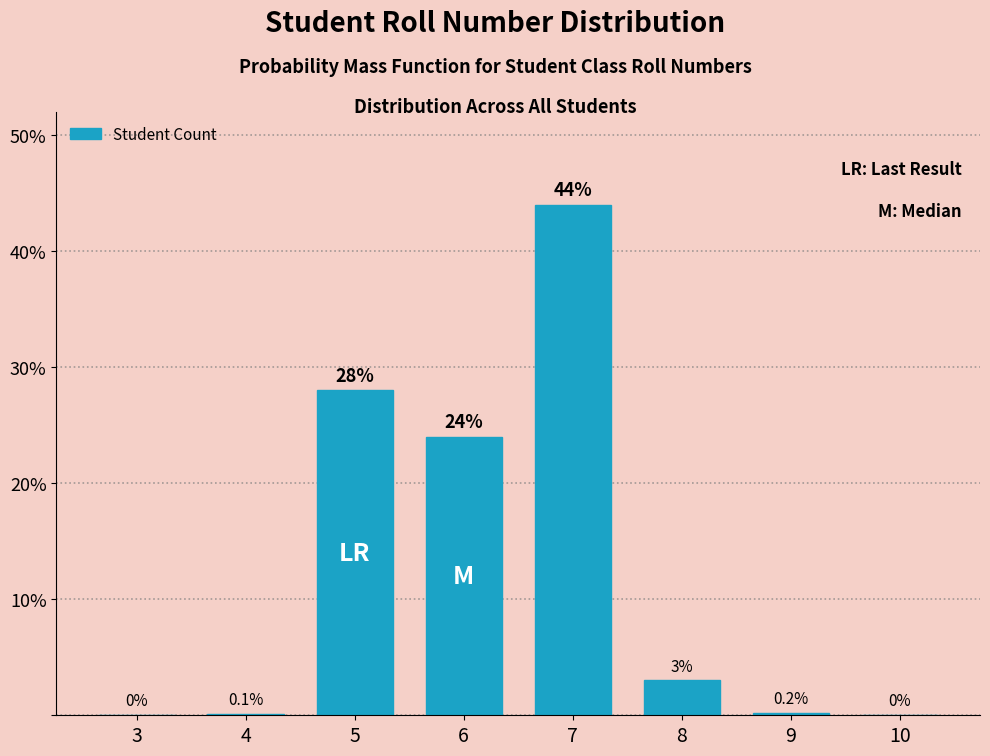

Reading left to right, transcribe all the data shown in this chart.

3=0.0	4=0.1	5=28.0	6=24.0	7=44.0	8=3.0	9=0.2	10=0.0